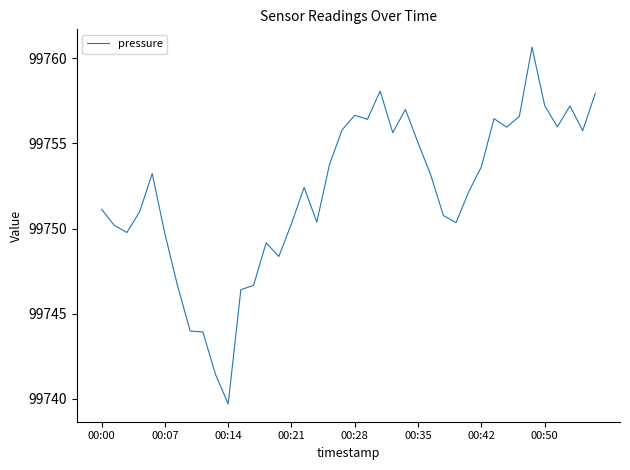

At which category does the chart reach its minimum across all series?

00:14